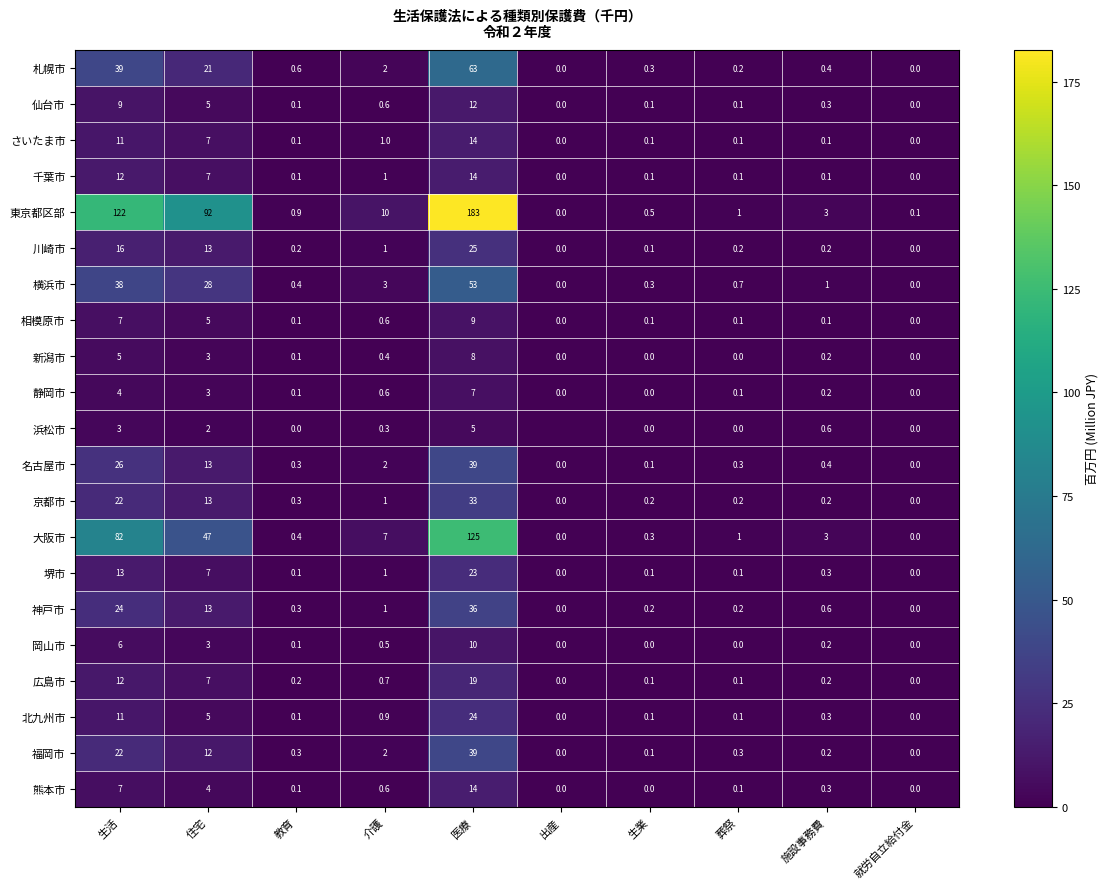

What is the sum of the 福岡市 values at 生活 and 医療?

61.0